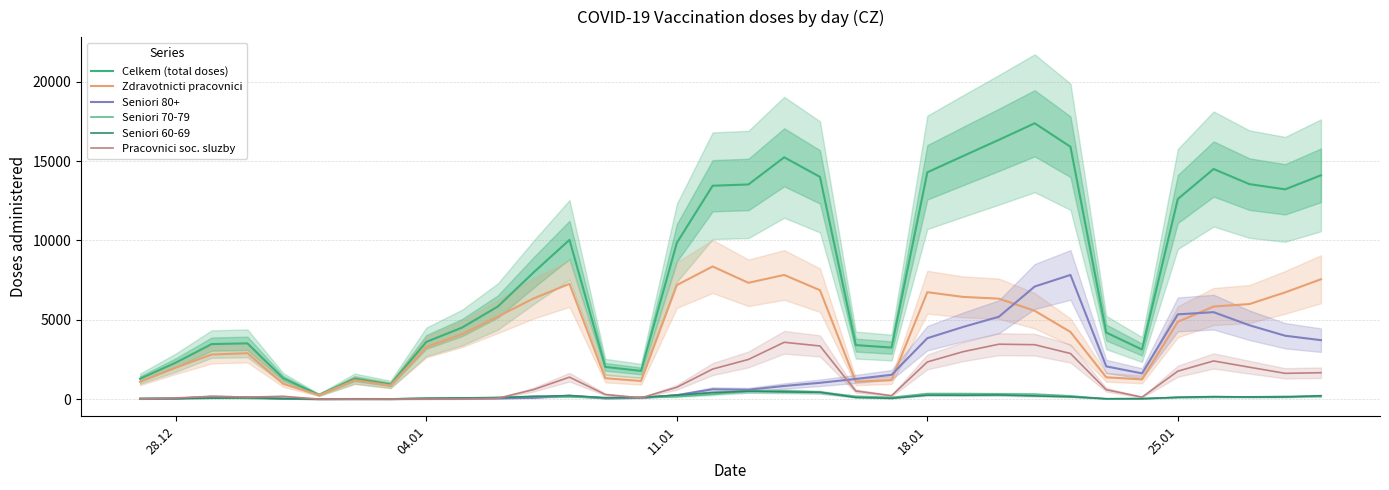

What is the highest value of the Seniori 80+ series?

7826